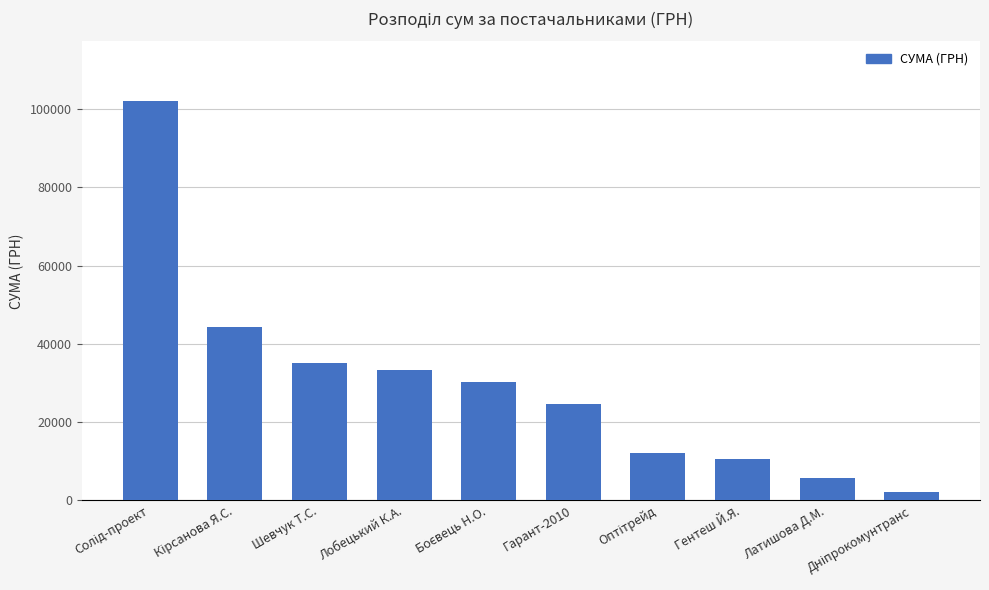

Read the value at Латишова Д.М..

5801.0